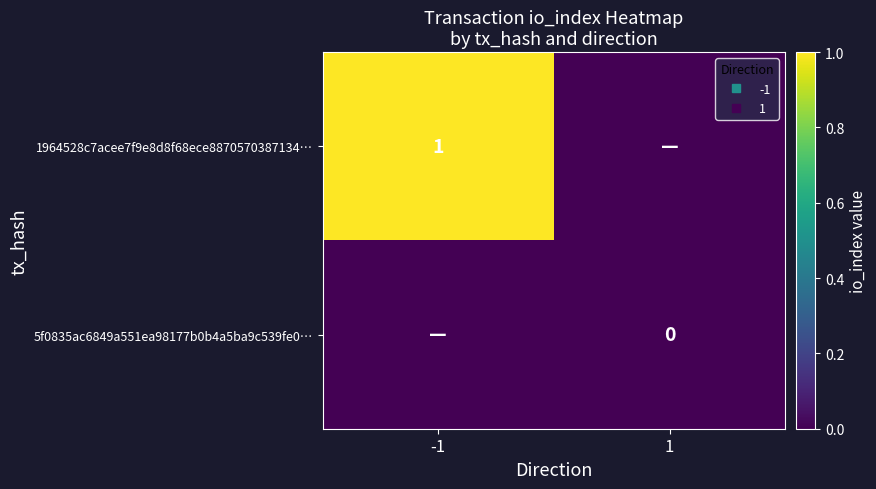

Which series has the largest total across all categories?

1964528c7acee7f9e8d8f68ece8870570387134…